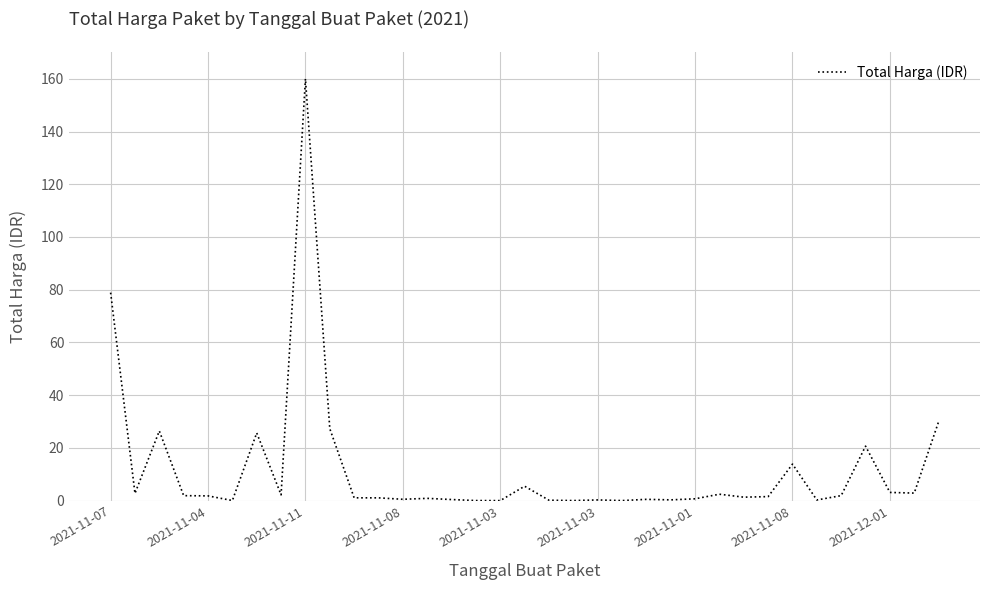

Is this an area chart (filled region under the line)?

No